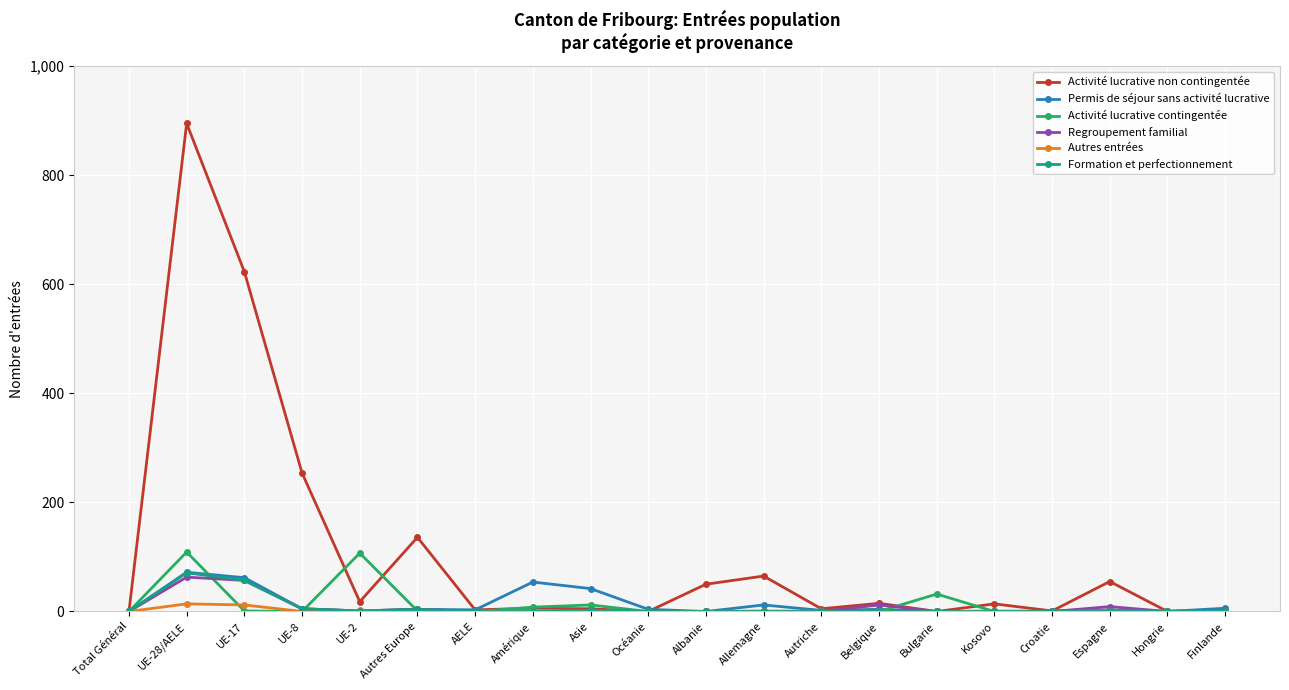

What is the label of the 5th point from the left?

UE-2